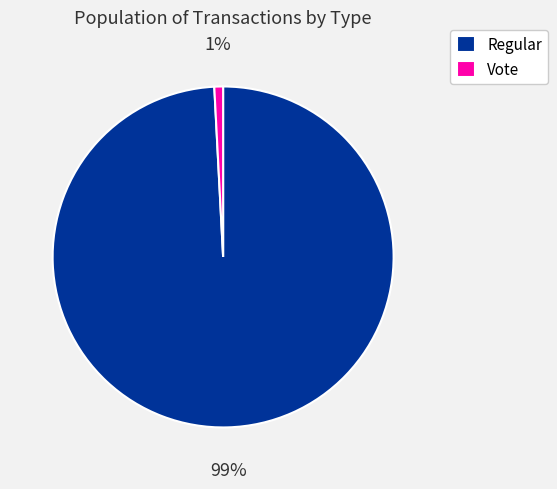

To the nearest percent, what is the average slice percentage?

50%